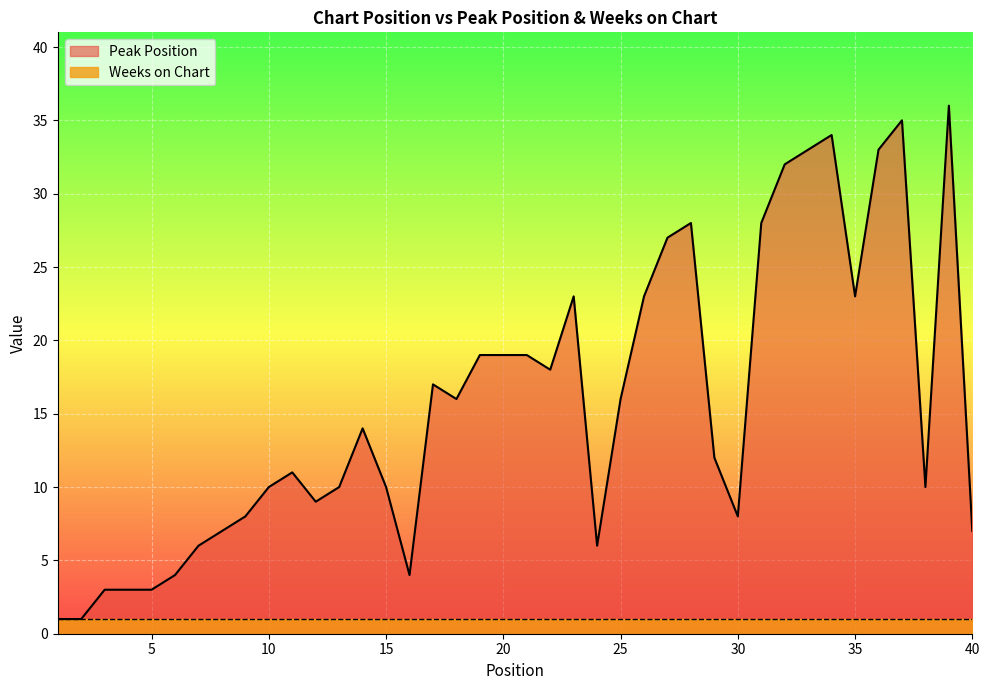

At which label is the value closest to 18?

22